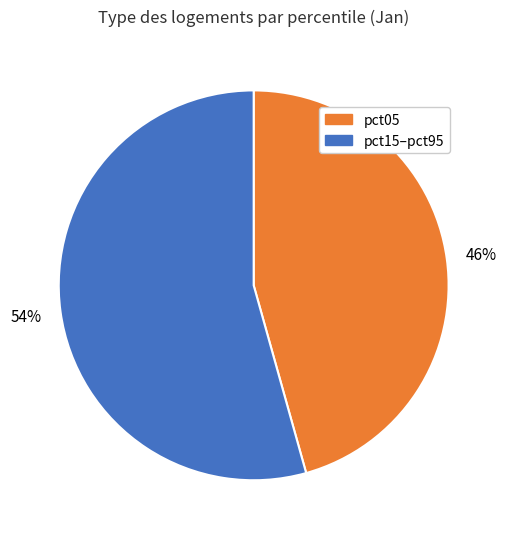

Which category has the biggest portion of the pie?

pct15–pct95